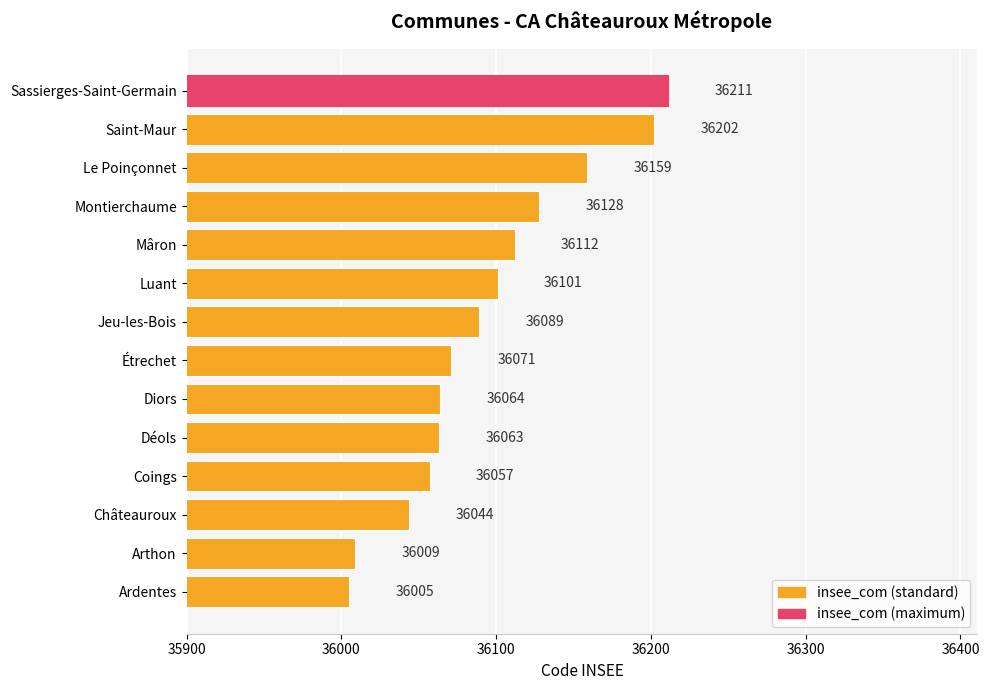

The chart shows a value of 36202 at Saint-Maur. True or false?

True